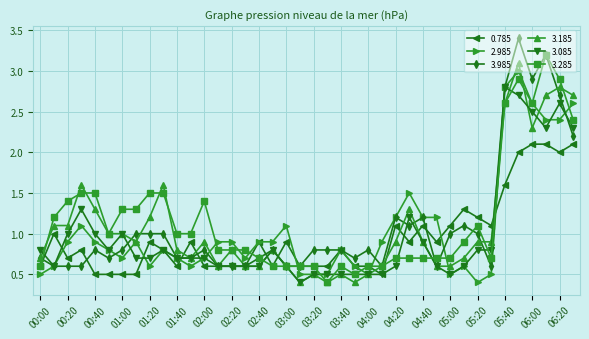

True or false: 3.185 has more than 1 interior local peaks.

True